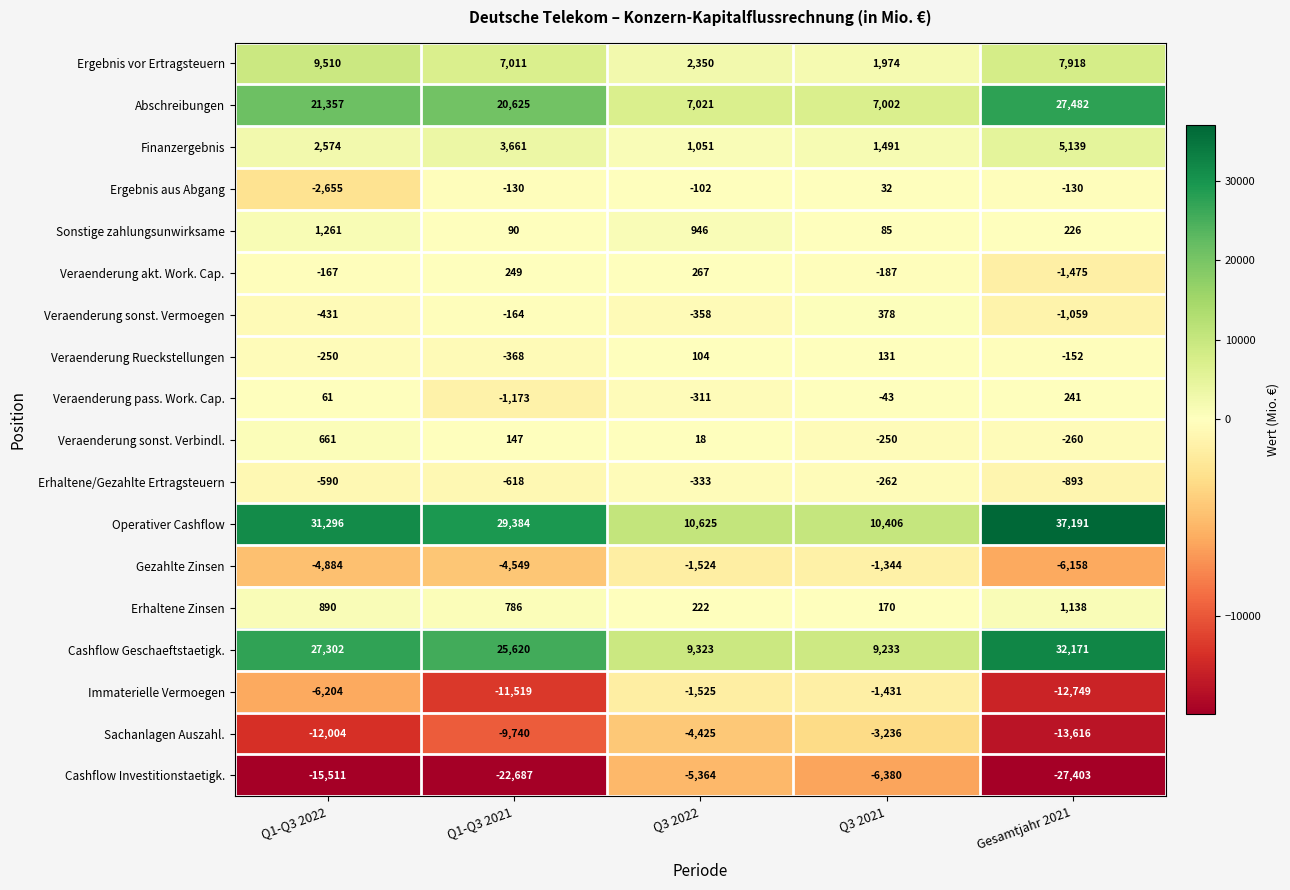

Is it true that Erhaltene Zinsen equals 222 at Q3 2022?

True